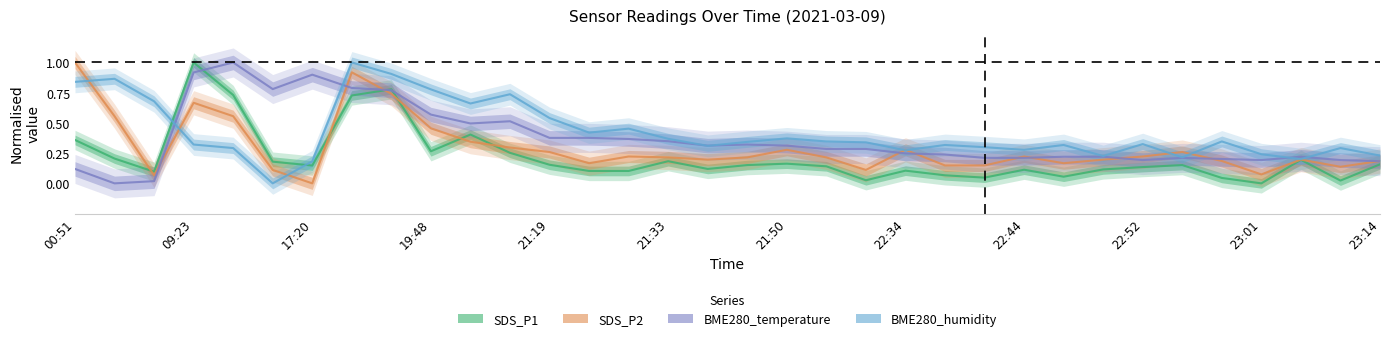

How many lines are shown in the chart?

4